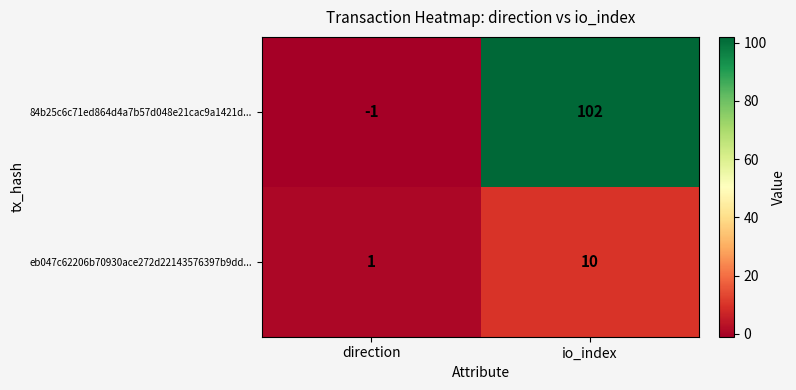

Which series has the largest total across all categories?

84b25c6c71ed864d4a7b57d048e21cac9a1421d...